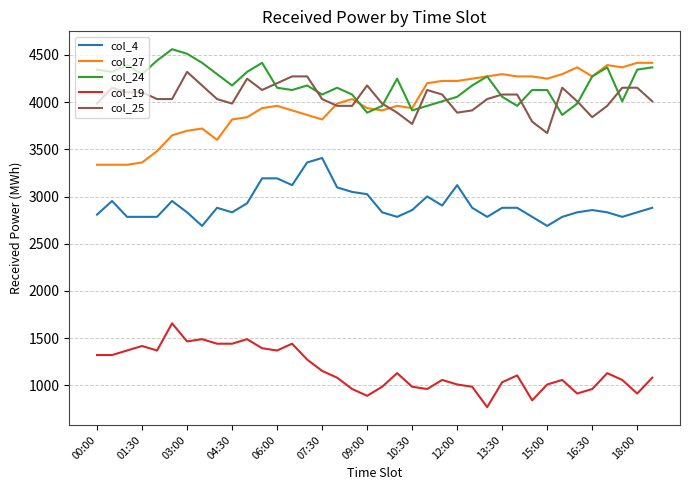

What is the lowest value of the col_27 series?

3337